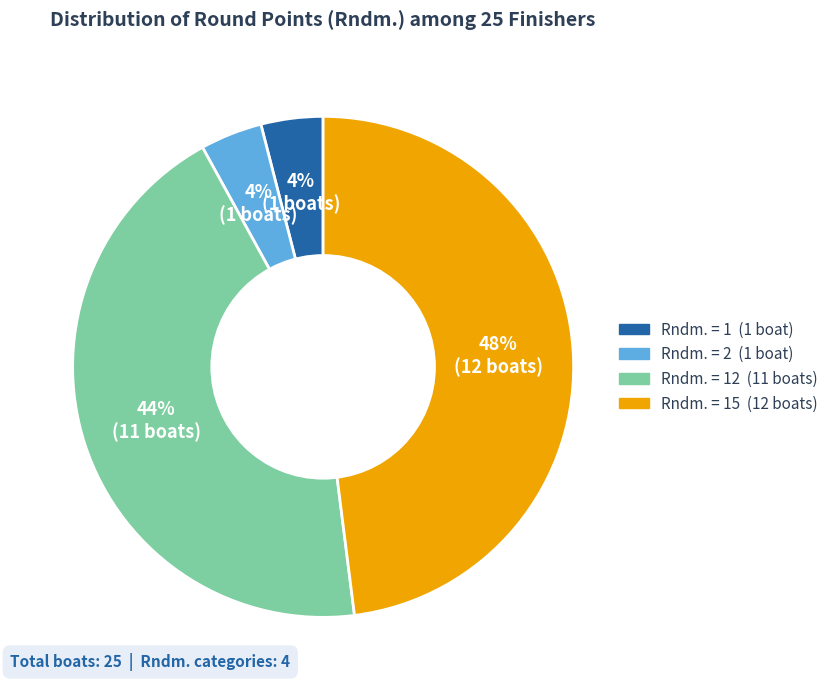

To the nearest percent, what is the difference between the largest and smallest slice percentages?

44%